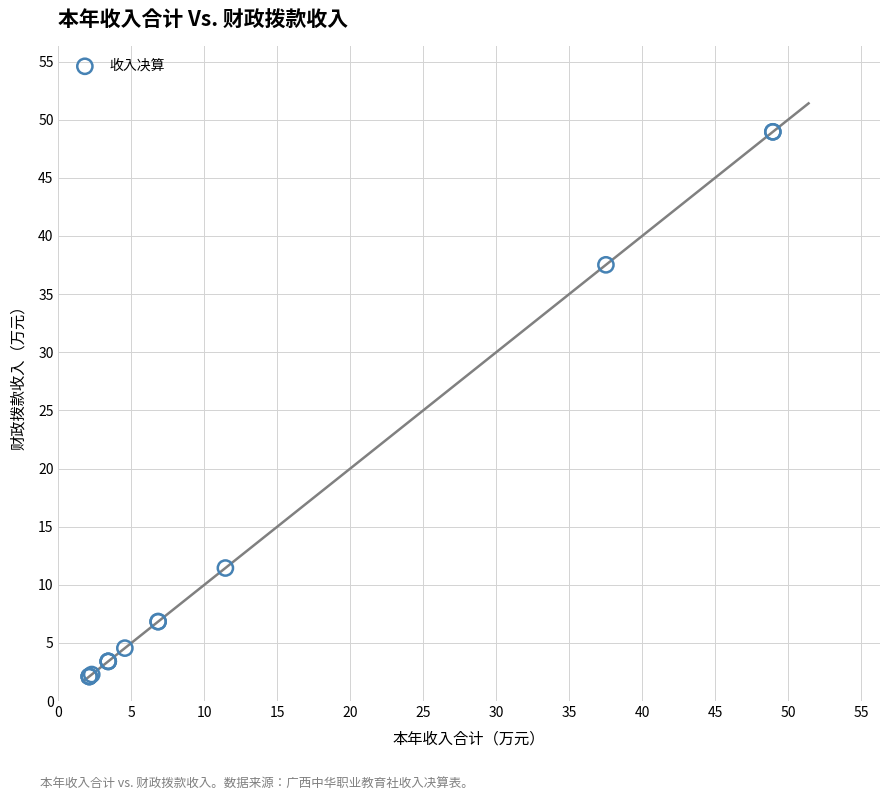

What Y value in the scatter plot is closest to 25?

37.5